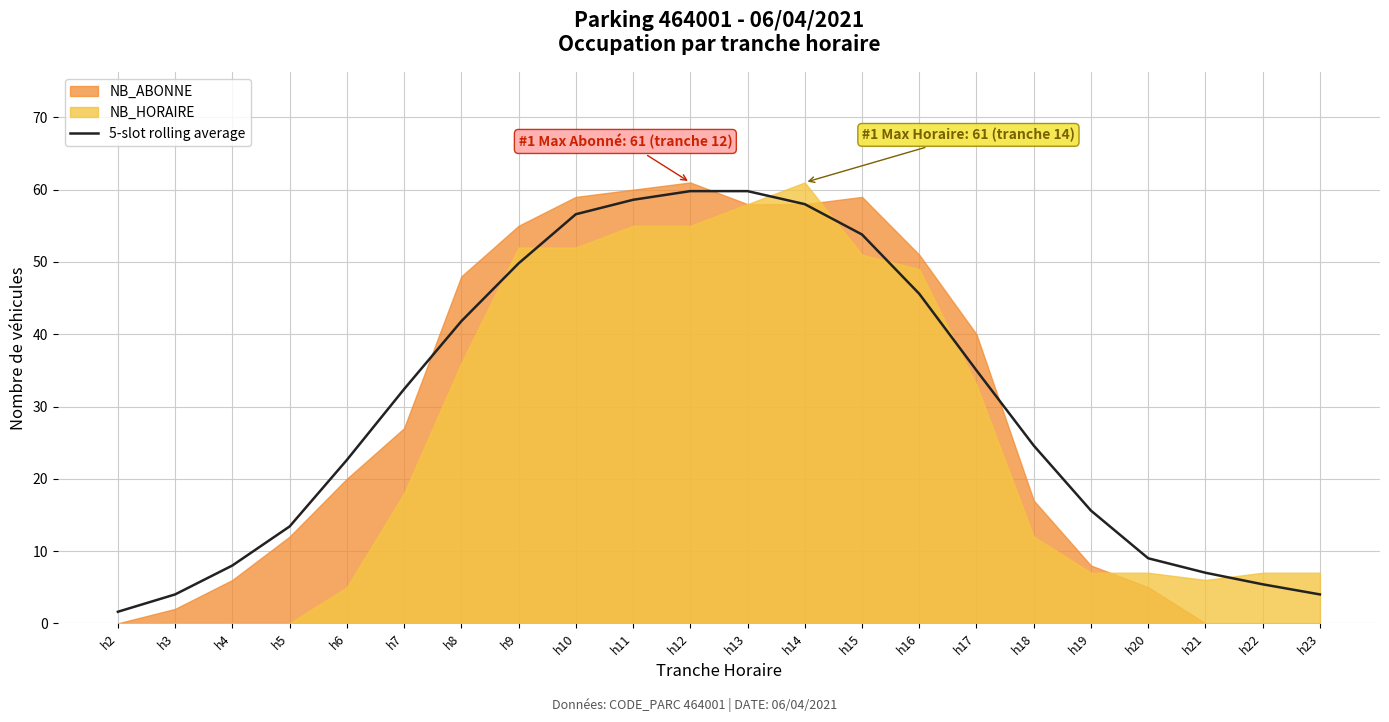

Rank the categories by value from lowest to highest.

h2, h3, h23, h22, h21, h4, h20, h5, h19, h6, h18, h7, h17, h8, h16, h9, h15, h10, h14, h11, h12, h13